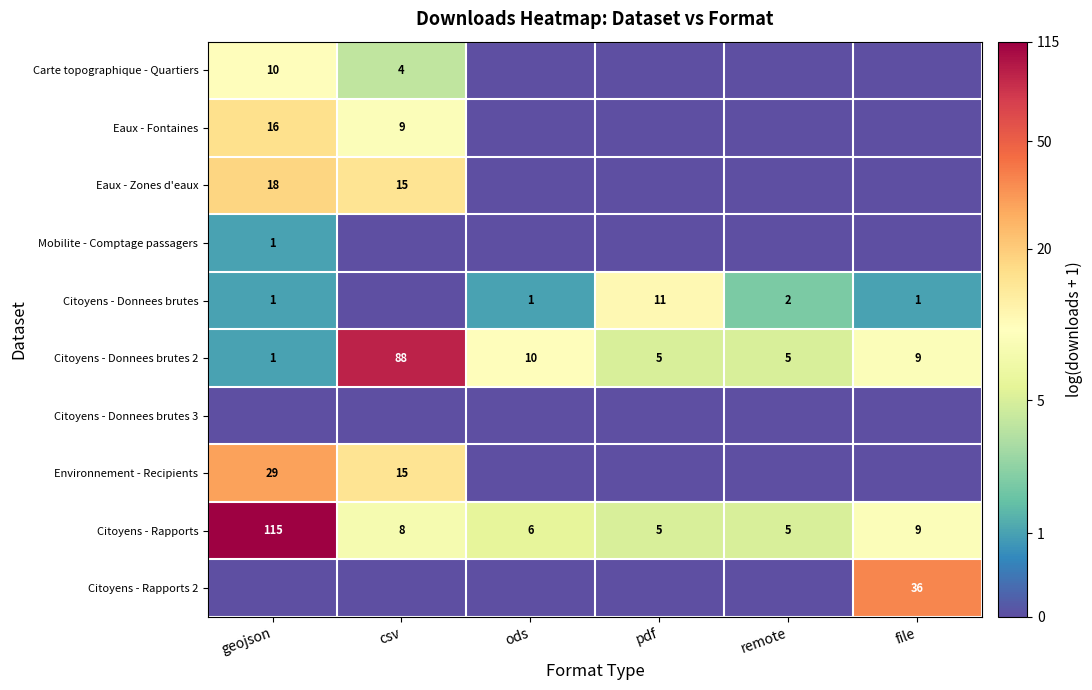

What is the difference between the maximum and minimum values in the Citoyens - Donnees brutes 2 series?

87